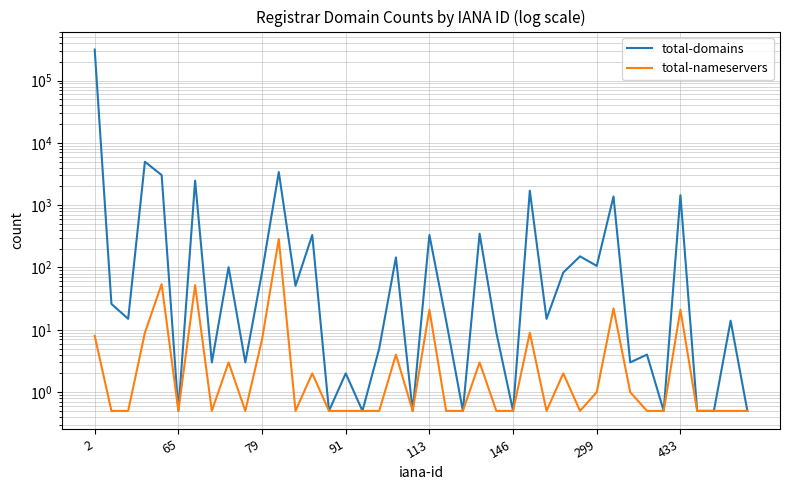

True or false: total-domains and total-nameservers intersect in this chart.

False